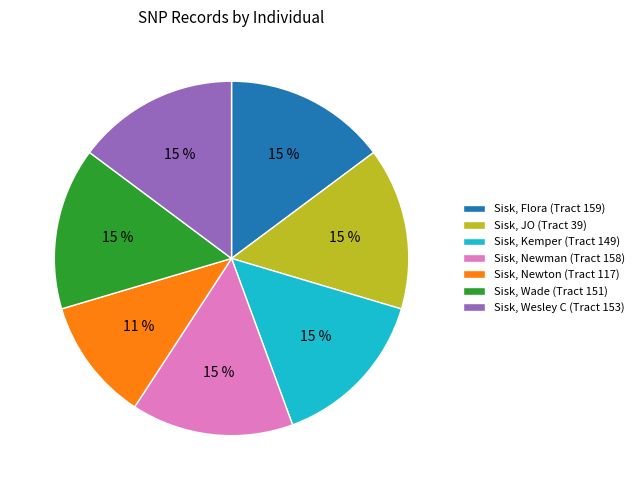

The Sisk, Newman (Tract 158) slice represents 15% of the pie. True or false?

True